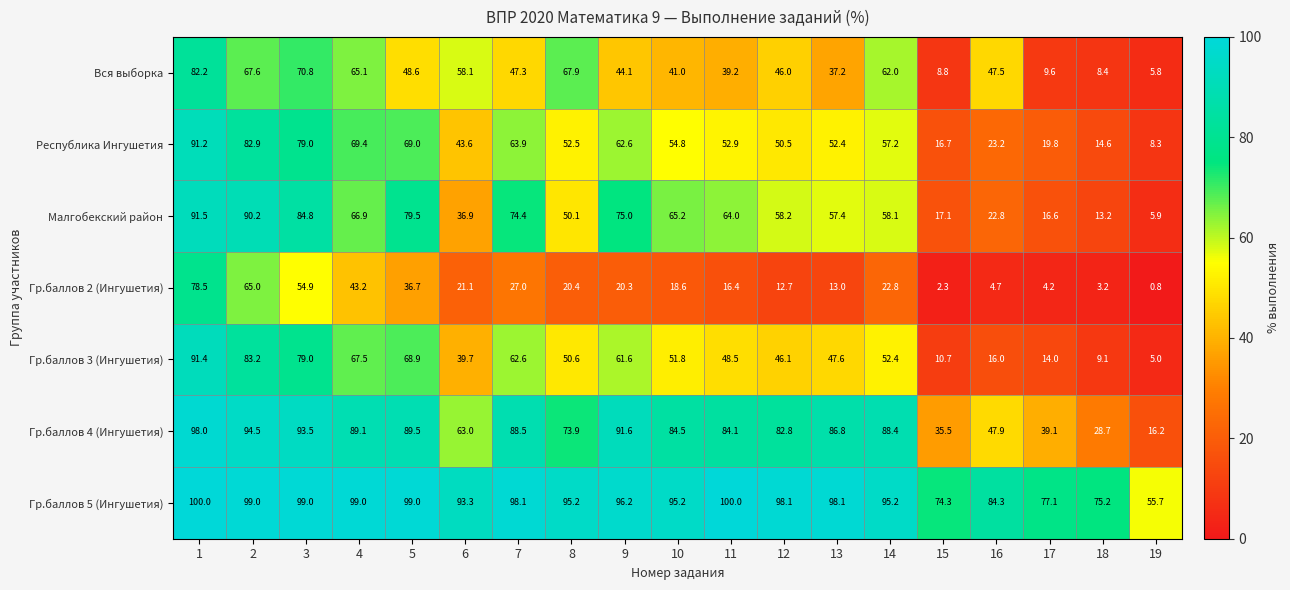

Read the Гр.баллов 4 (Ингушетия) value at 10.

84.5